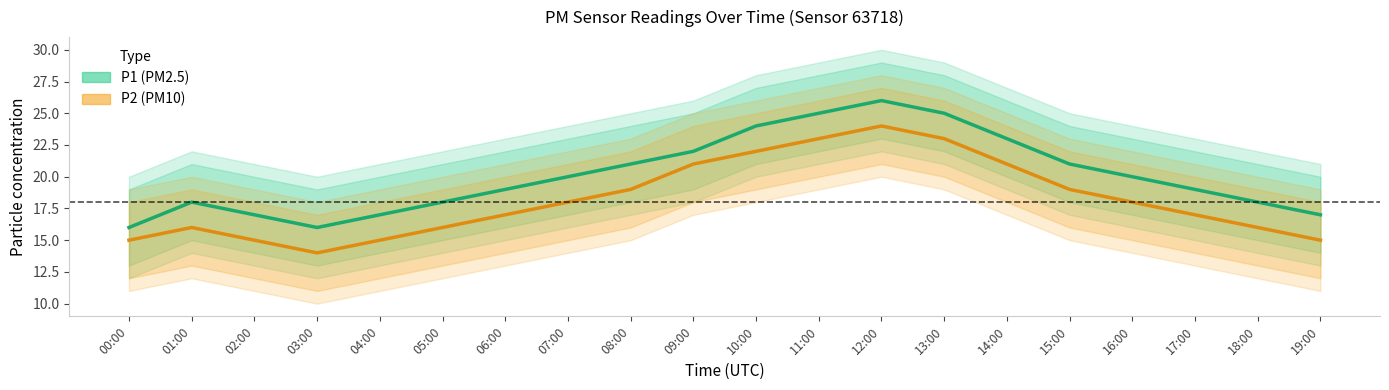

Does the chart have visible grid lines?

No